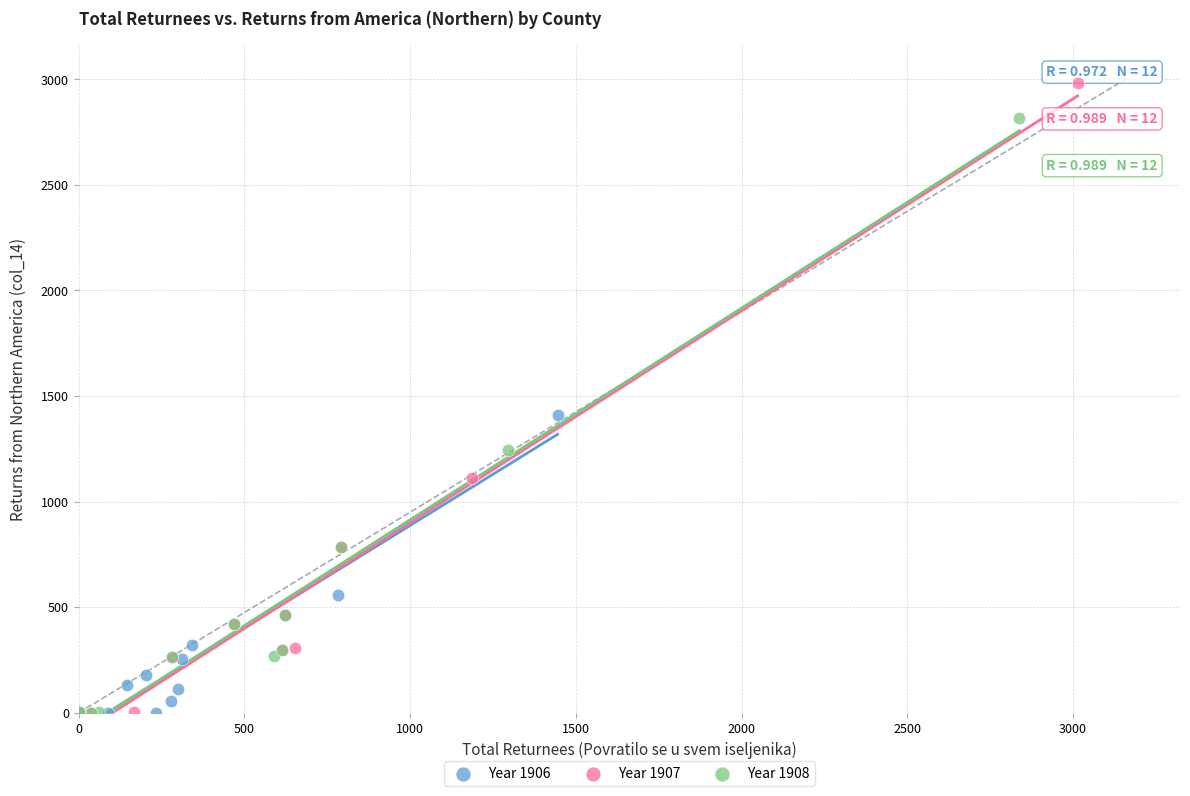

What are all the series names shown in the legend?

Year 1906, Year 1907, Year 1908